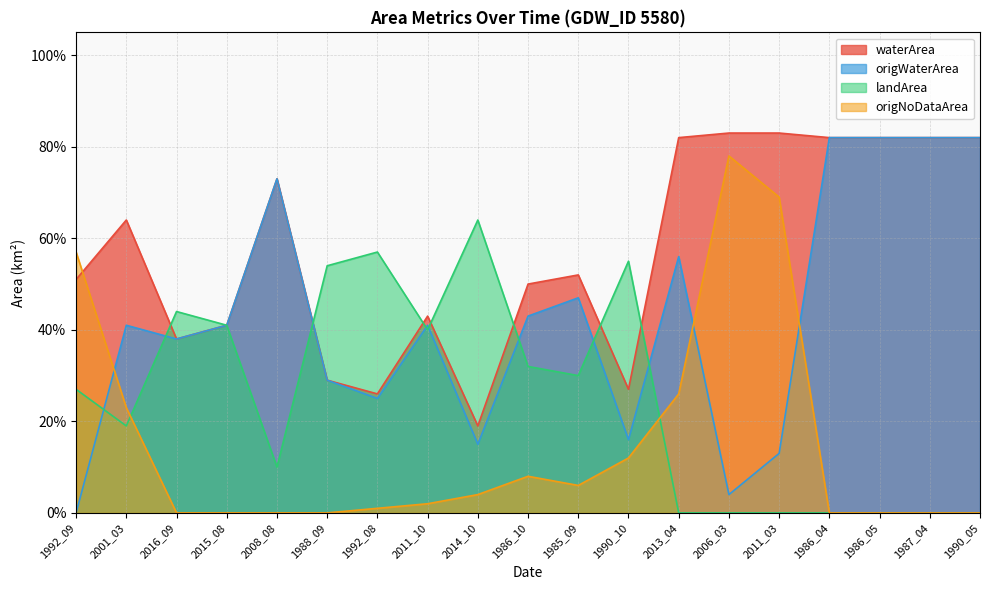

List the series in order of their peak value, highest first.

waterArea, origWaterArea, origNoDataArea, landArea